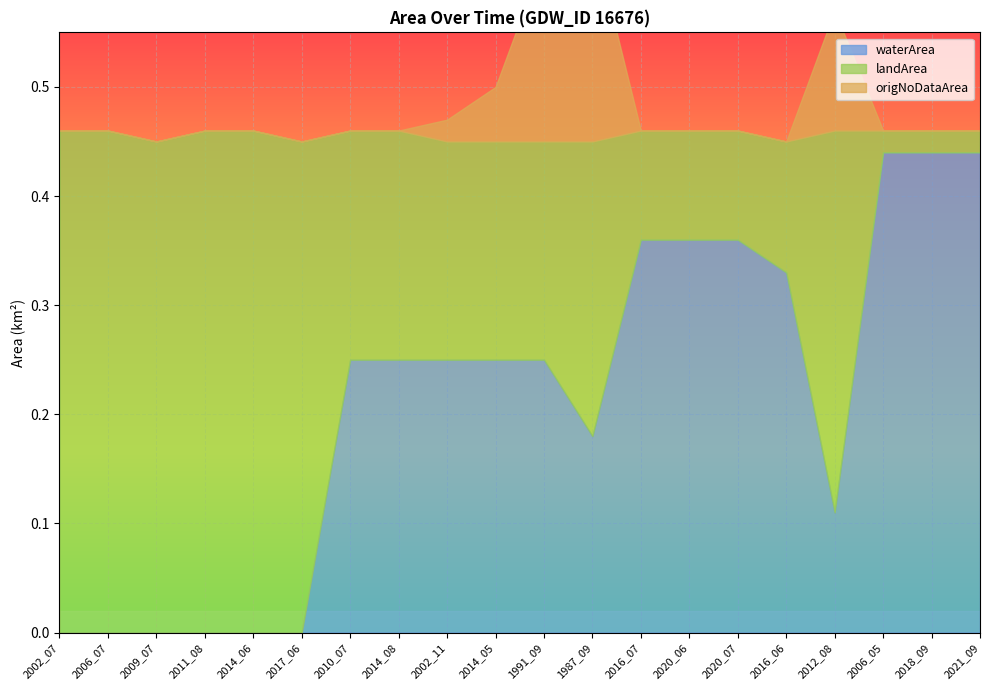

What is the sum of all waterArea values?

4.3